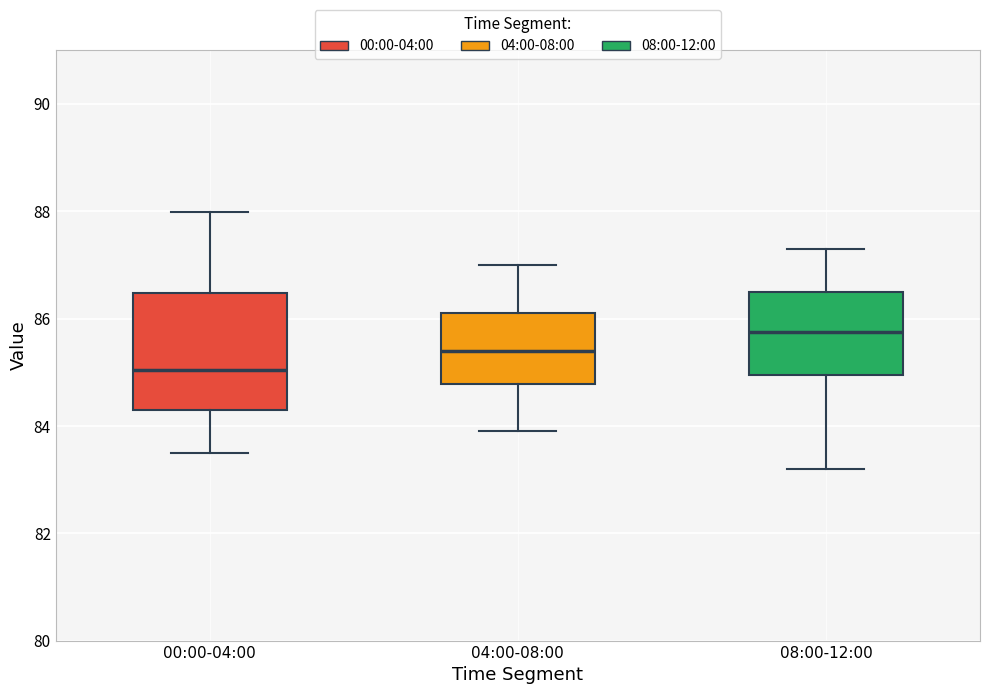

Reading left to right, read every box against the y-axis: the position of its median line, the range the box covers, and the ends of its whiskers. The values are not printed on the chart, so give them approximately, as read against the axis.

00:00-04:00: median 85.0, box 84.2 to 86.4, whiskers 83.4 to 88.0
04:00-08:00: median 85.4, box 84.8 to 86.2, whiskers 84.0 to 87.0
08:00-12:00: median 85.8, box 85.0 to 86.6, whiskers 83.2 to 87.4